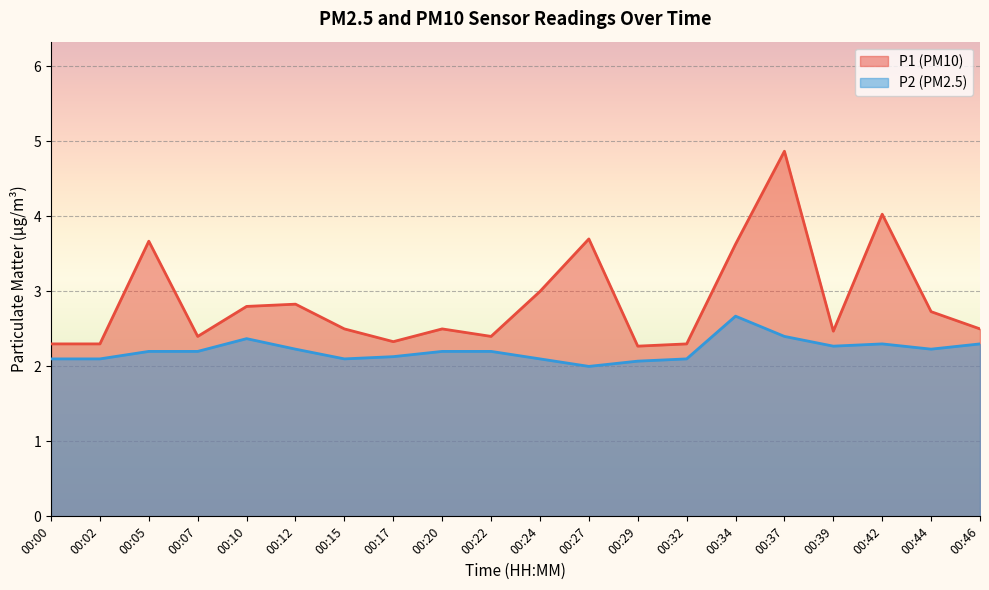

How many data points does each series have?

20